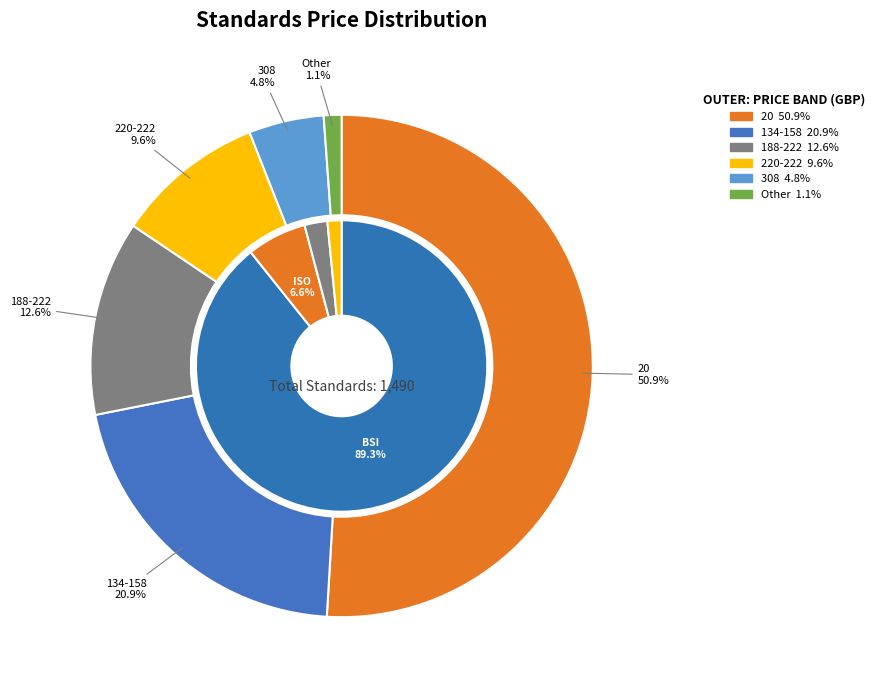

Is 18 the majority of the pie?

No